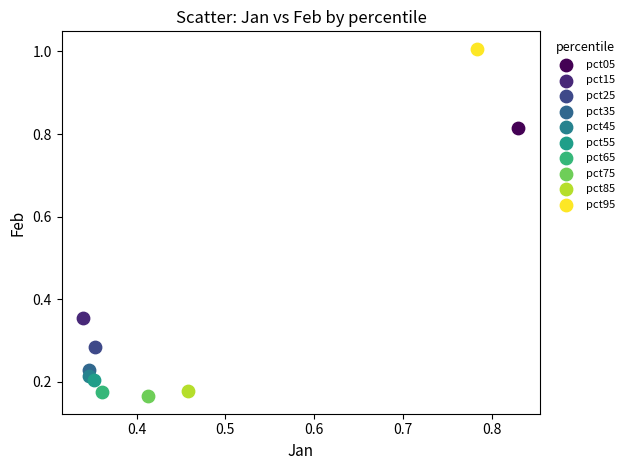

What are all the series names shown in the legend?

pct05, pct15, pct25, pct35, pct45, pct55, pct65, pct75, pct85, pct95